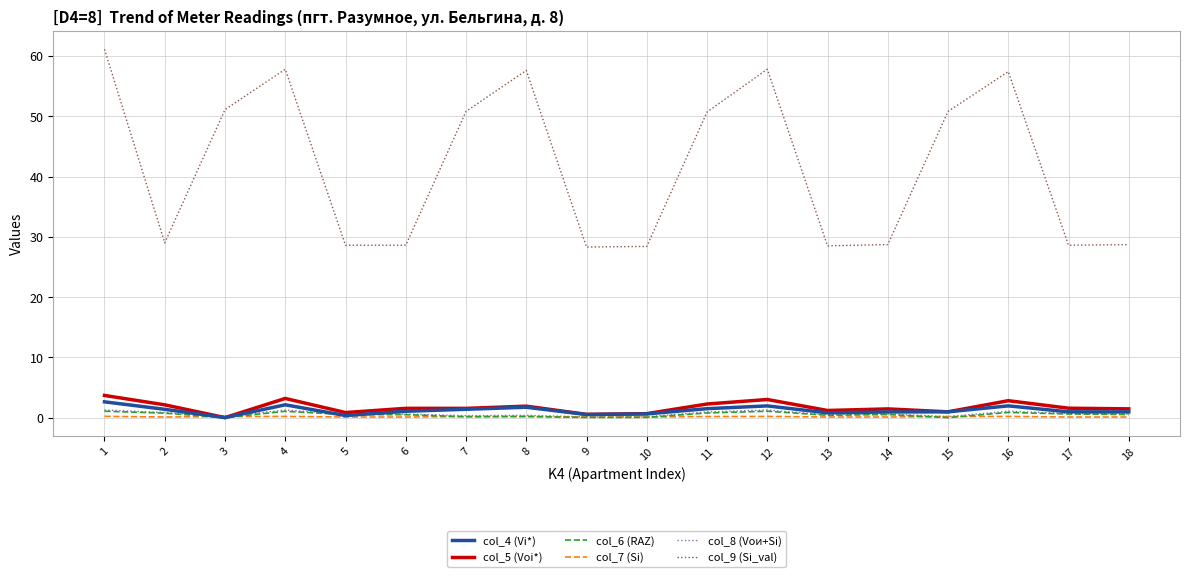

What is the minimum value for col_8 (Vои+Si)?

0.1